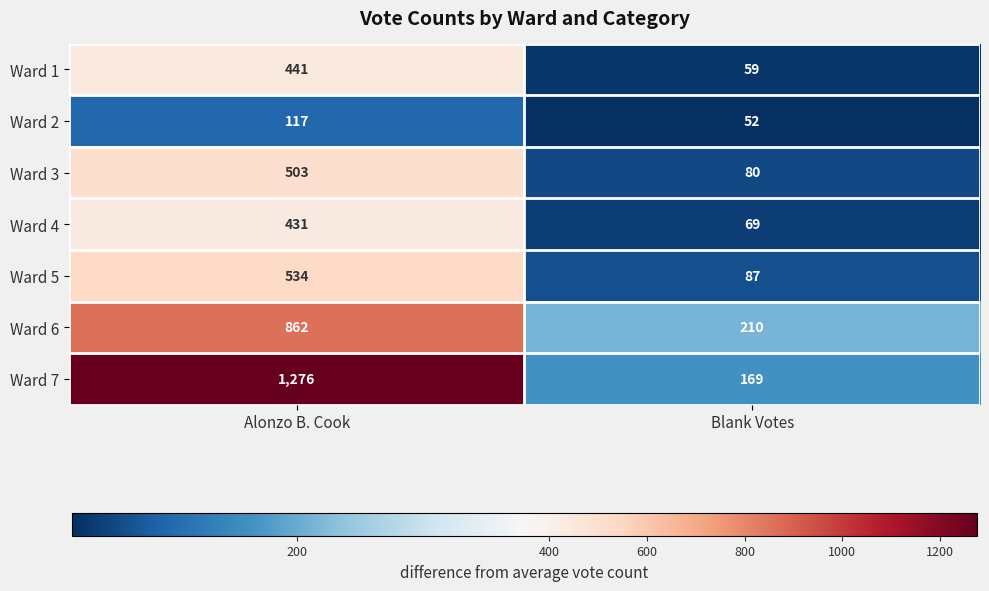

The value of Ward 7 at Alonzo B. Cook is 1276. True or false?

True